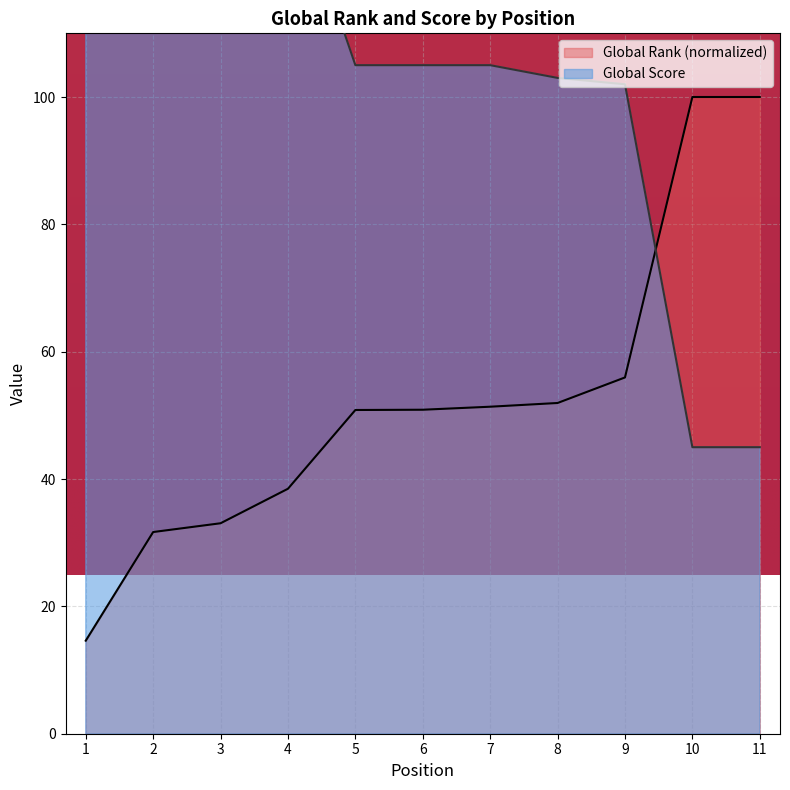

At which category does the chart reach its peak across all series?

1